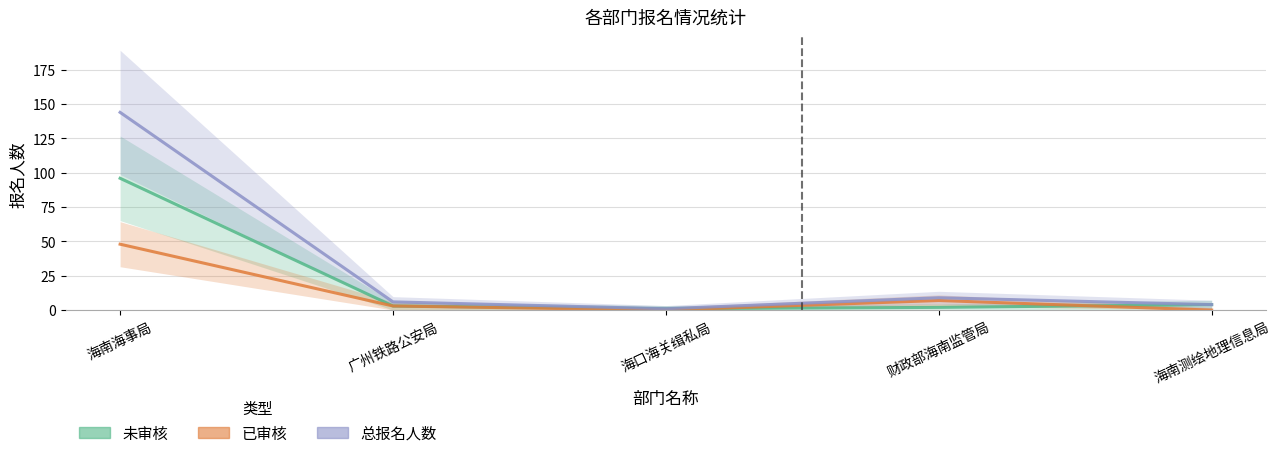

How many lines are shown in the chart?

3